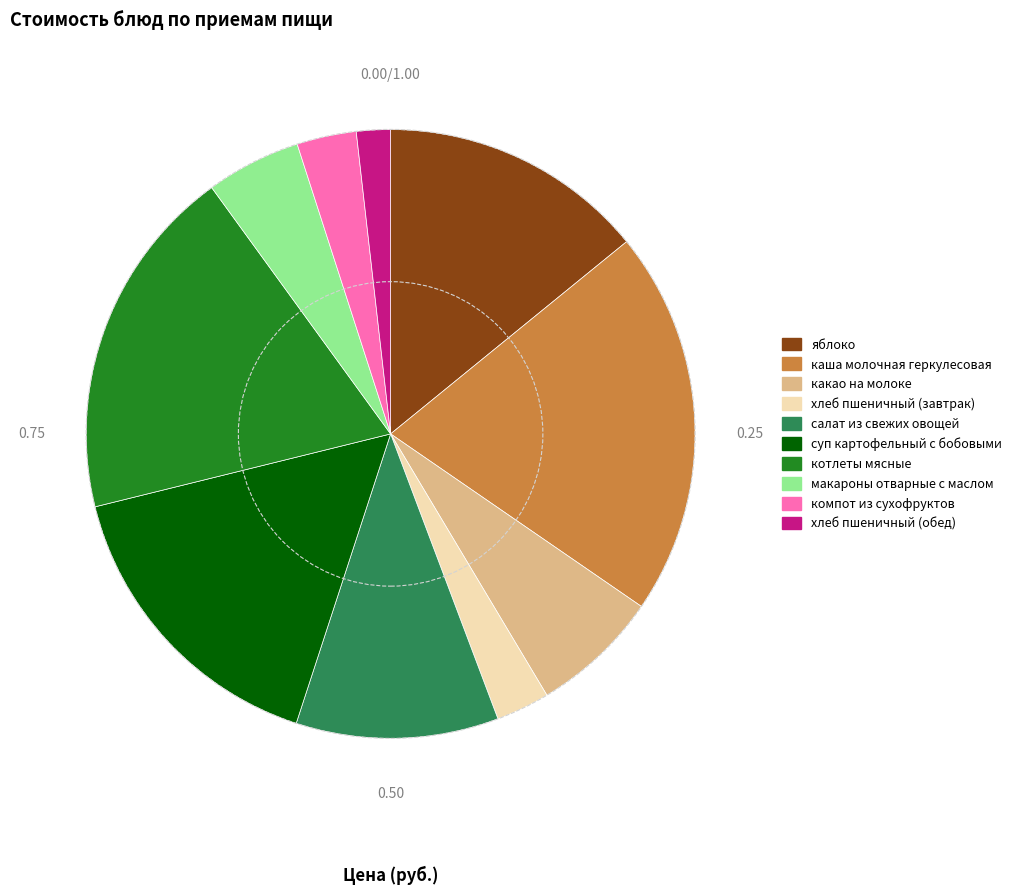

Do каша молочная геркулесовая and хлеб пшеничный (обед) together represent more than half of the pie?

No